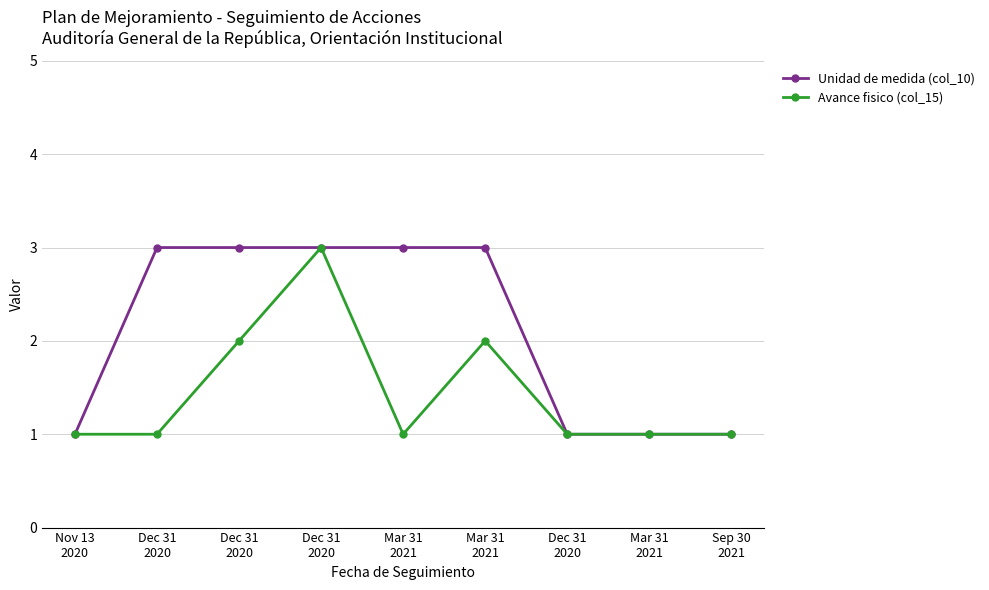

Does the chart have visible grid lines?

Yes